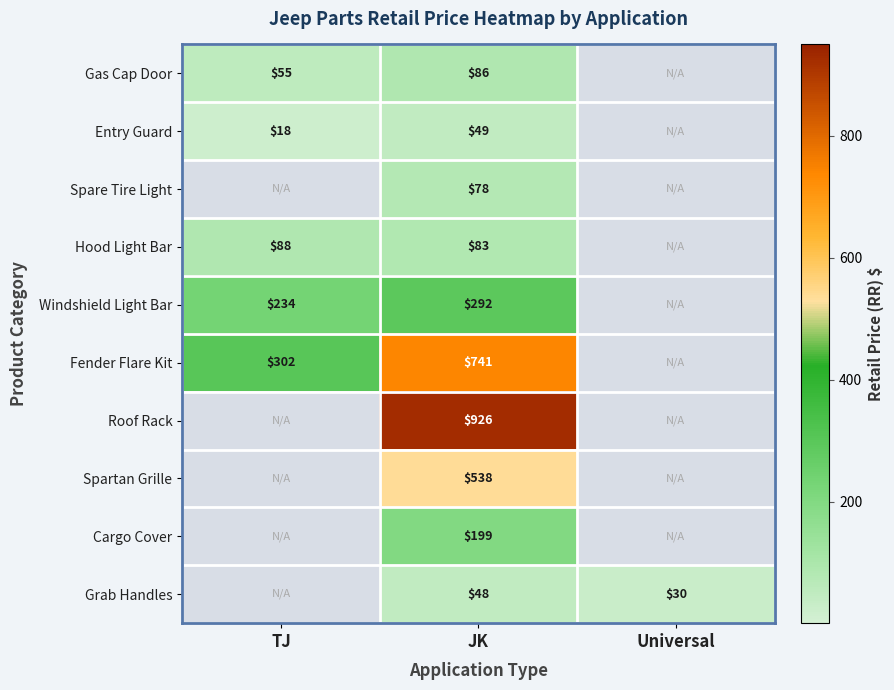

What is the sum of the Entry Guard values at TJ and JK?

67